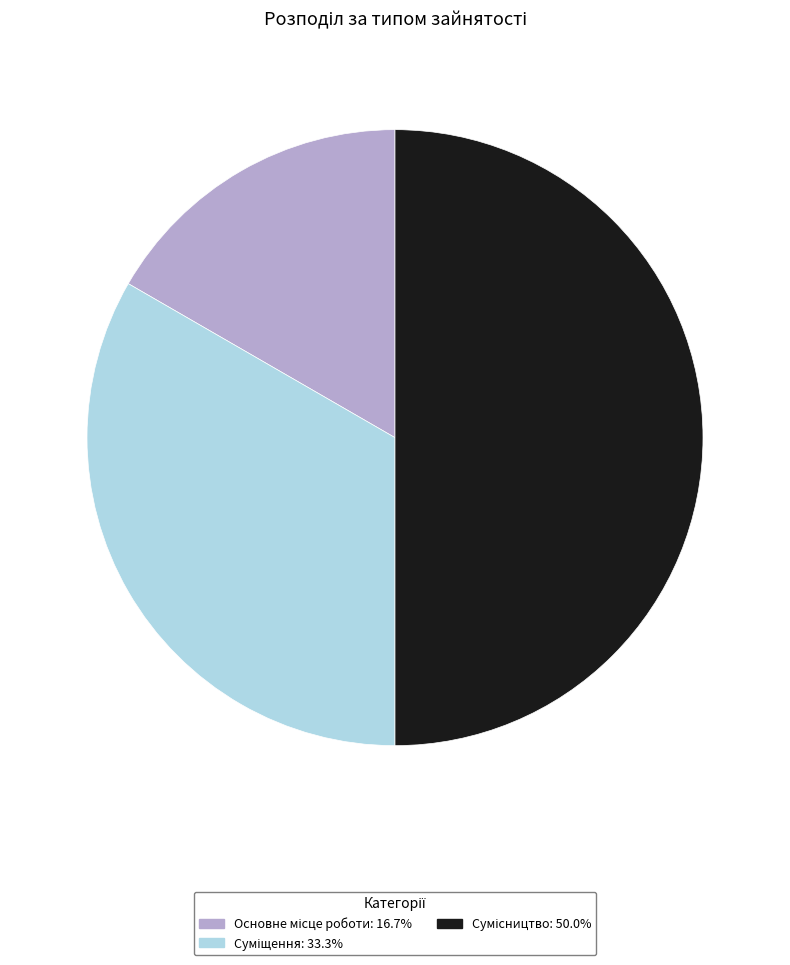

To the nearest percent, what is the difference between the Основне місце роботи and Суміщення slice percentages?

17%